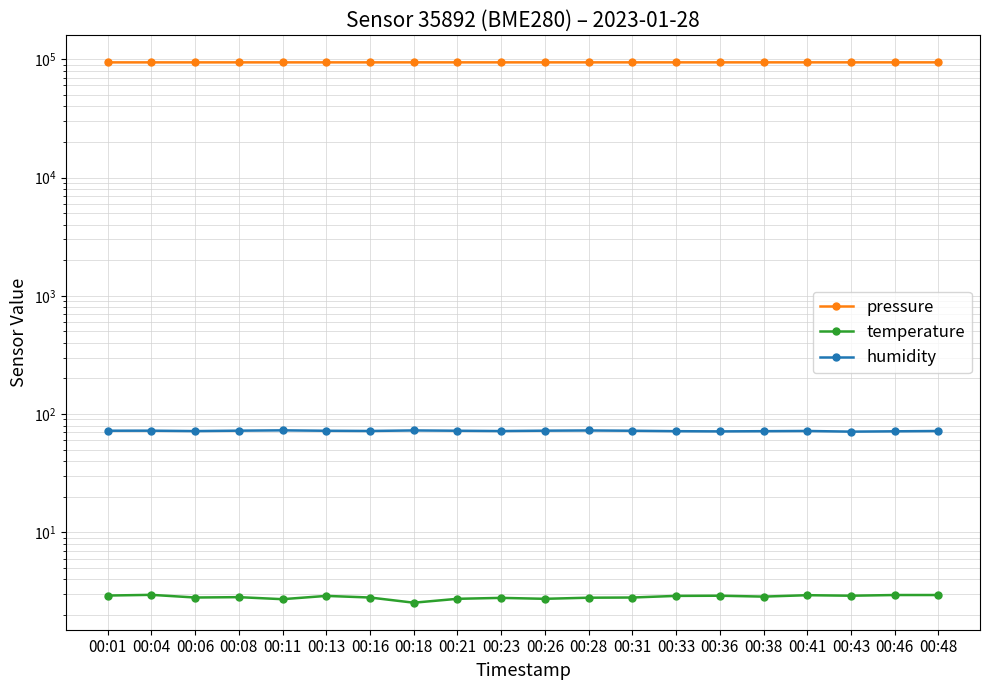

At which label is temperature closest to 2?

00:18